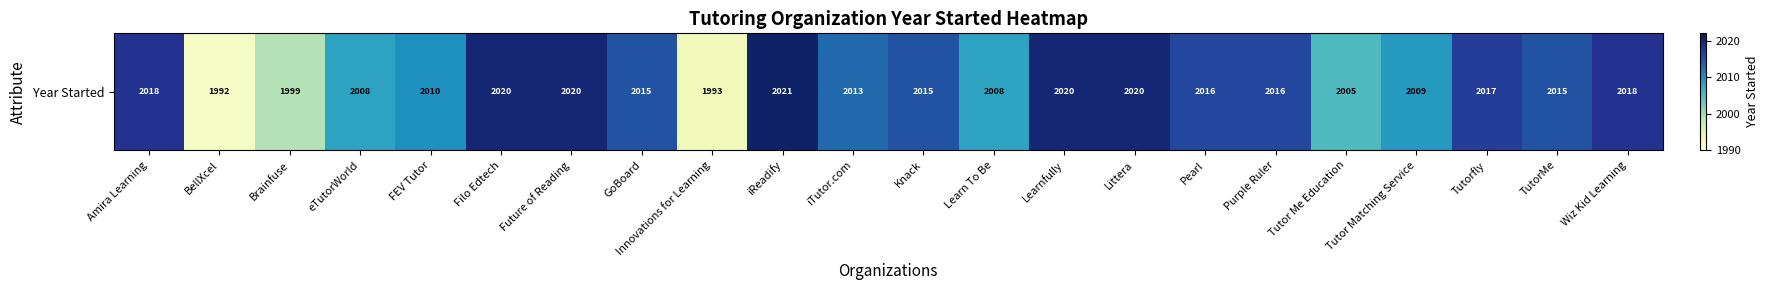

What is the change in value from Future of Reading to Tutorfly?

-3